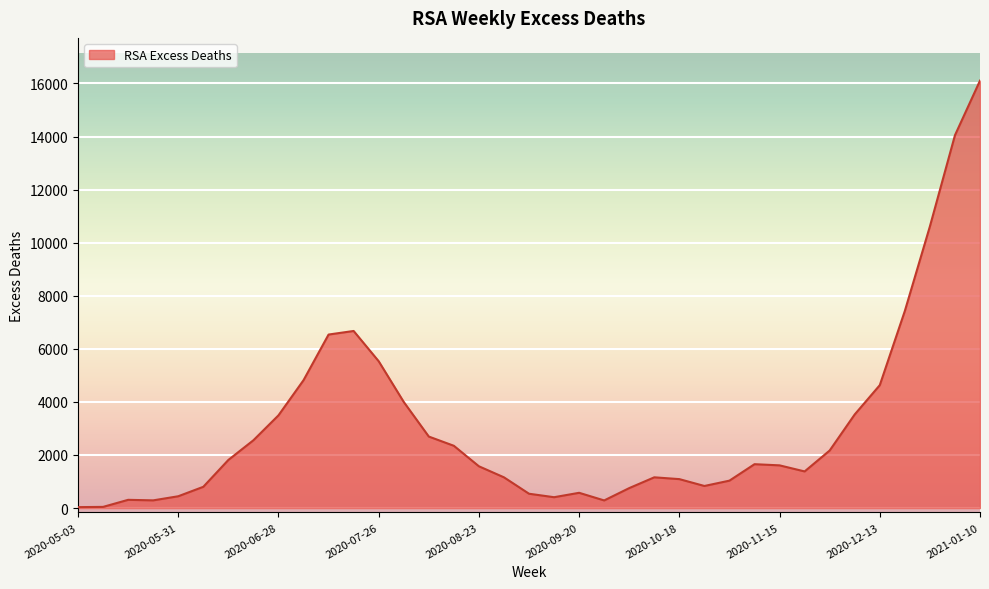

What is the maximum value shown in the chart?

16107.5